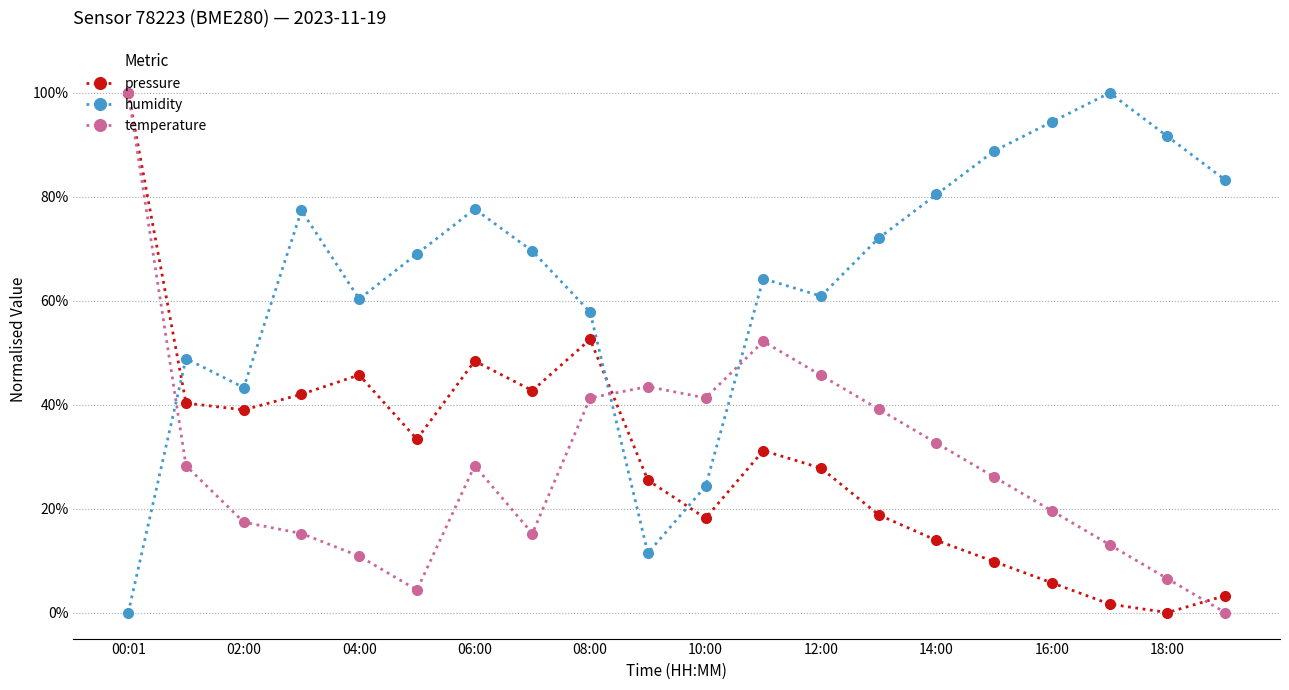

What is the value of the pressure point at the 11th from the left?

18.2